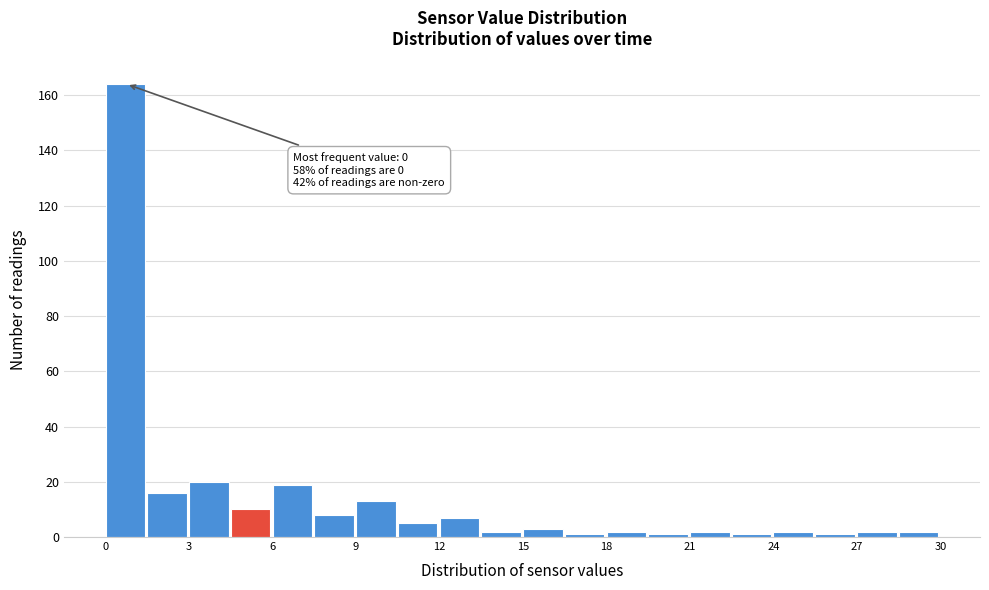

Read against the x-axis, roughly where is the centre of the tallest bar?

0.5